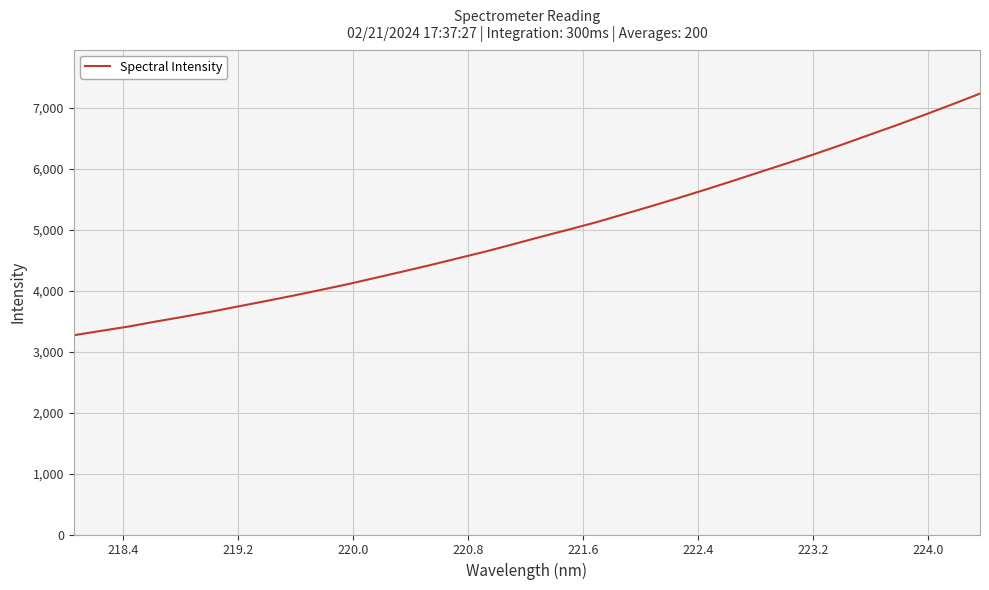

How many lines are shown in the chart?

1